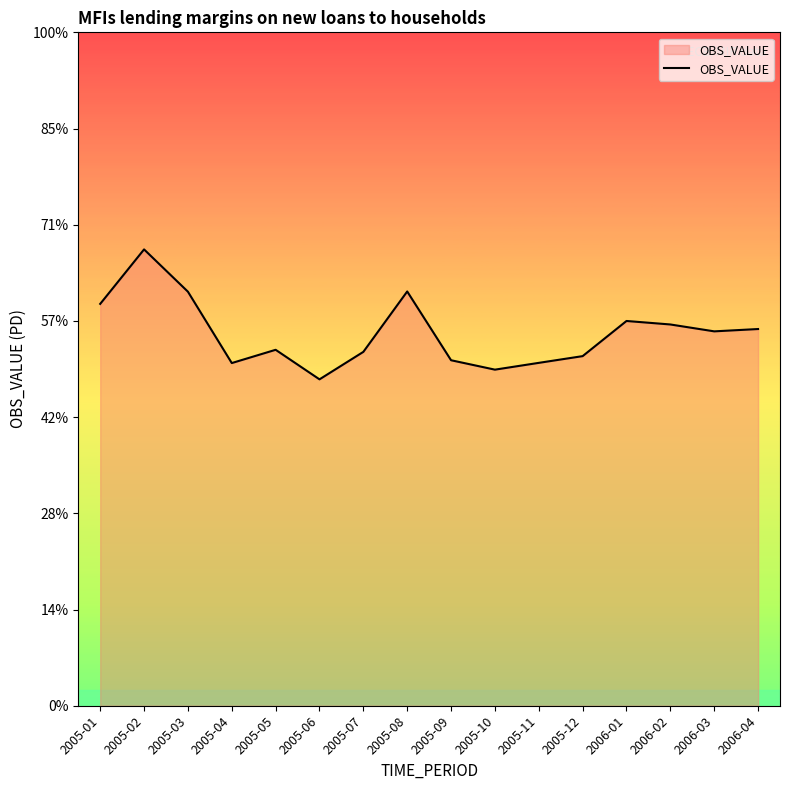

Does the chart display data point markers on the line(s)?

No